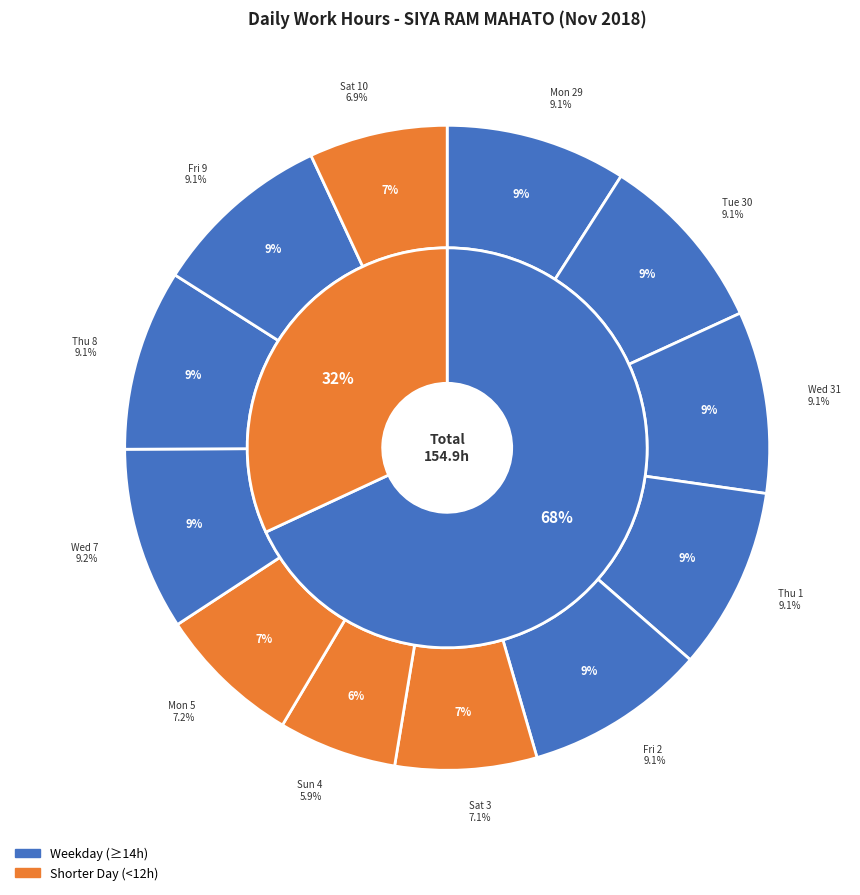

Which slice is the smallest?

Sun 4